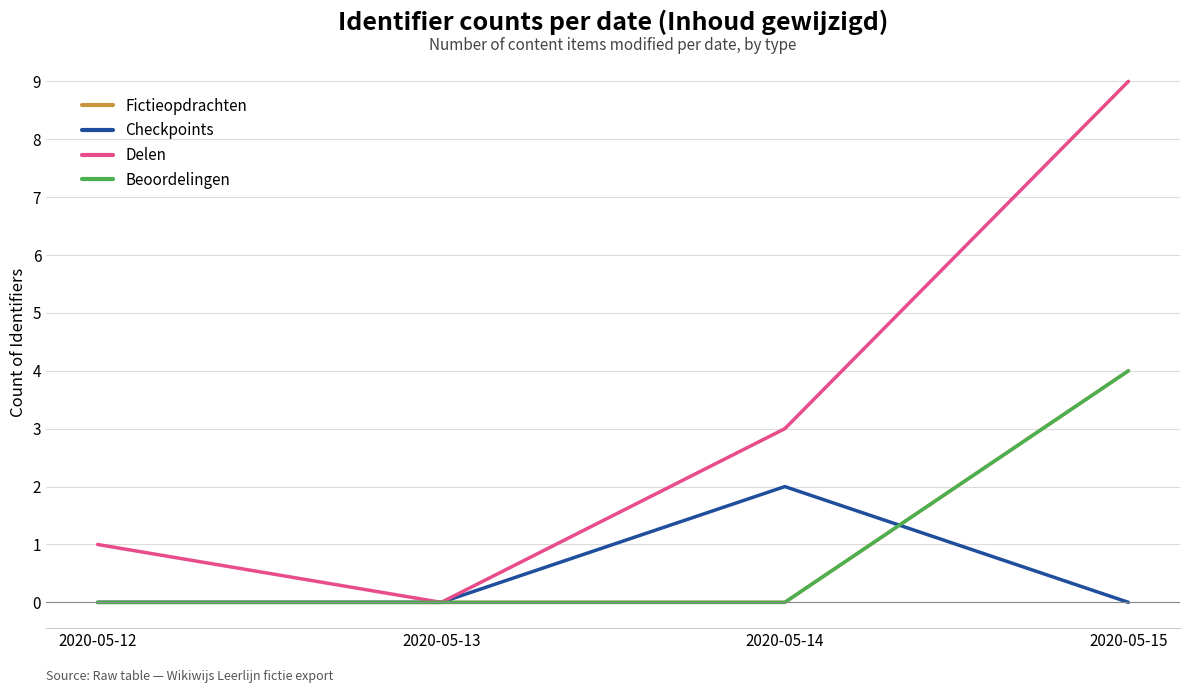

Reading left to right, extract all data points from this chart.

Fictieopdrachten: 0	0	0	4
Checkpoints: 0	0	2	0
Delen: 1	0	3	9
Beoordelingen: 0	0	0	4